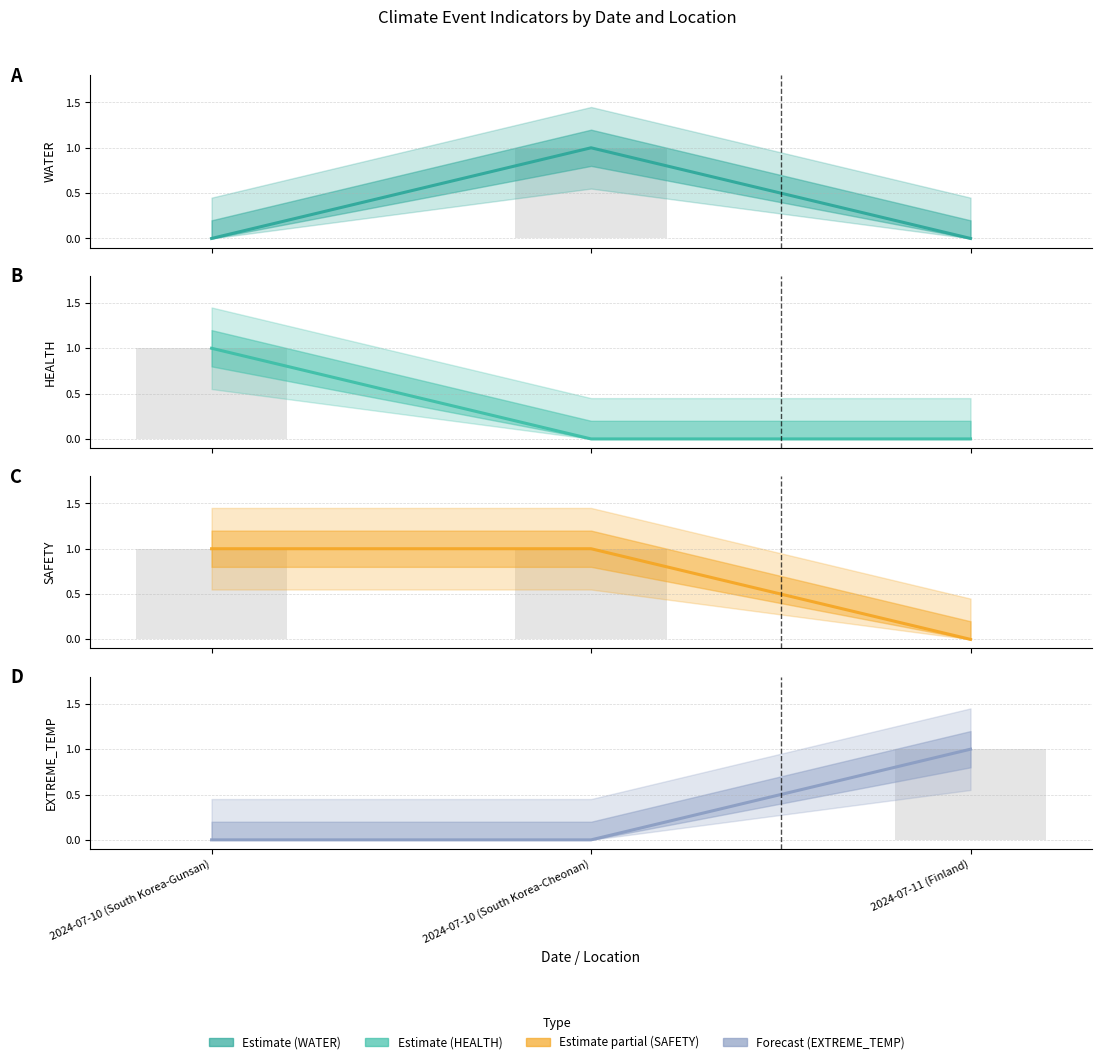

Which series has the largest range (max minus min)?

WATER